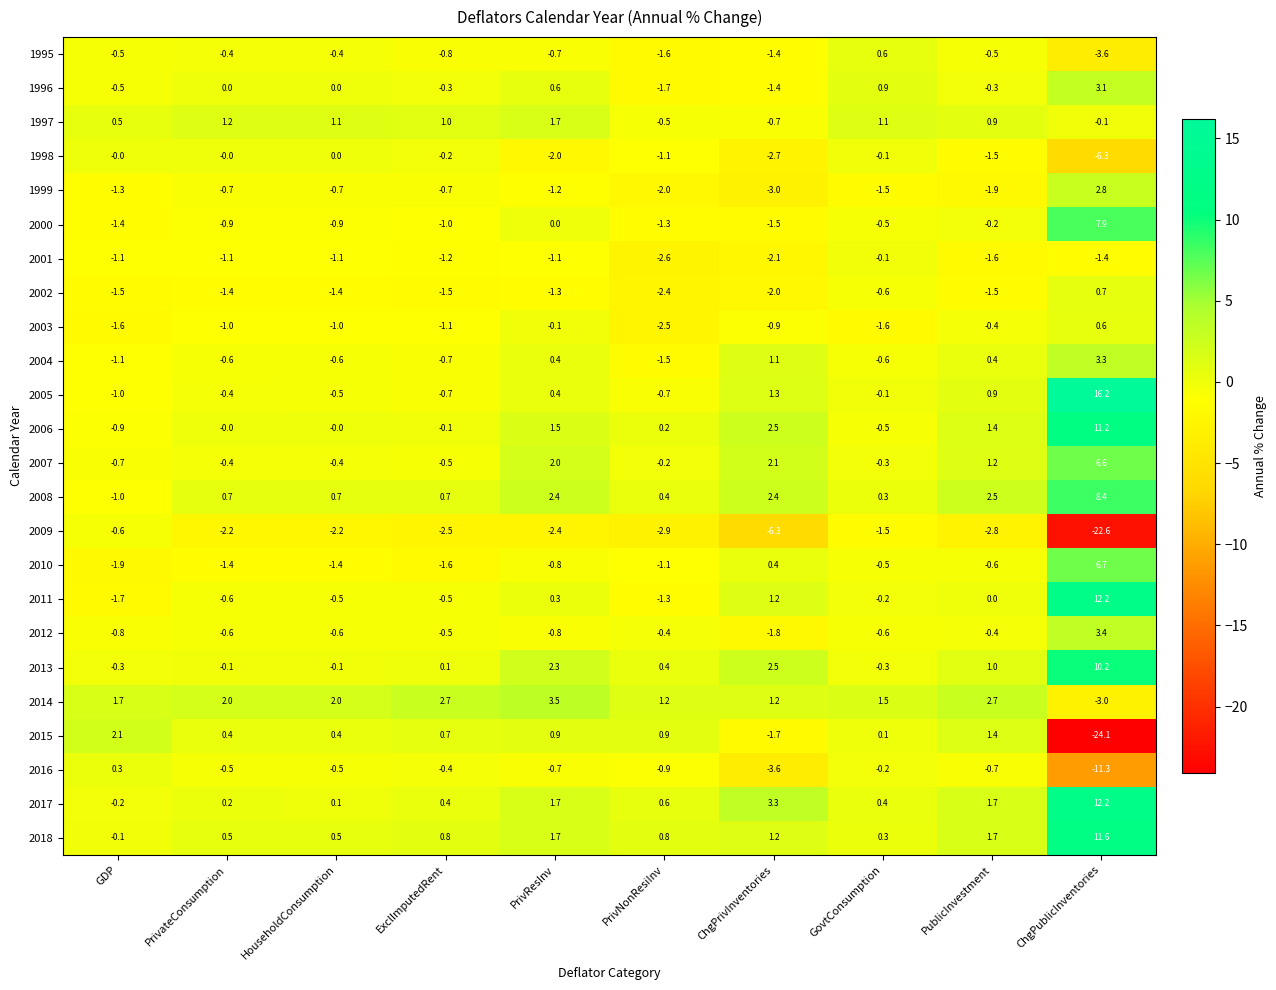

At how many categories does at least one series exceed 5?

1